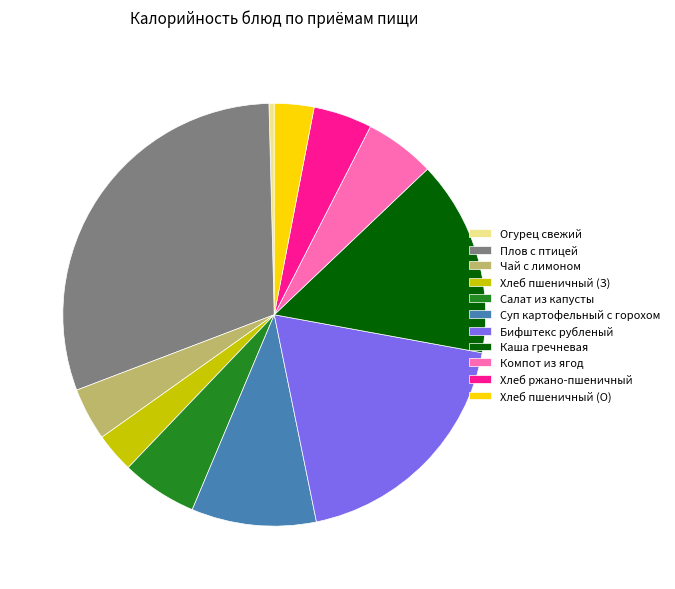

Which slice is the smallest?

Огурец свежий